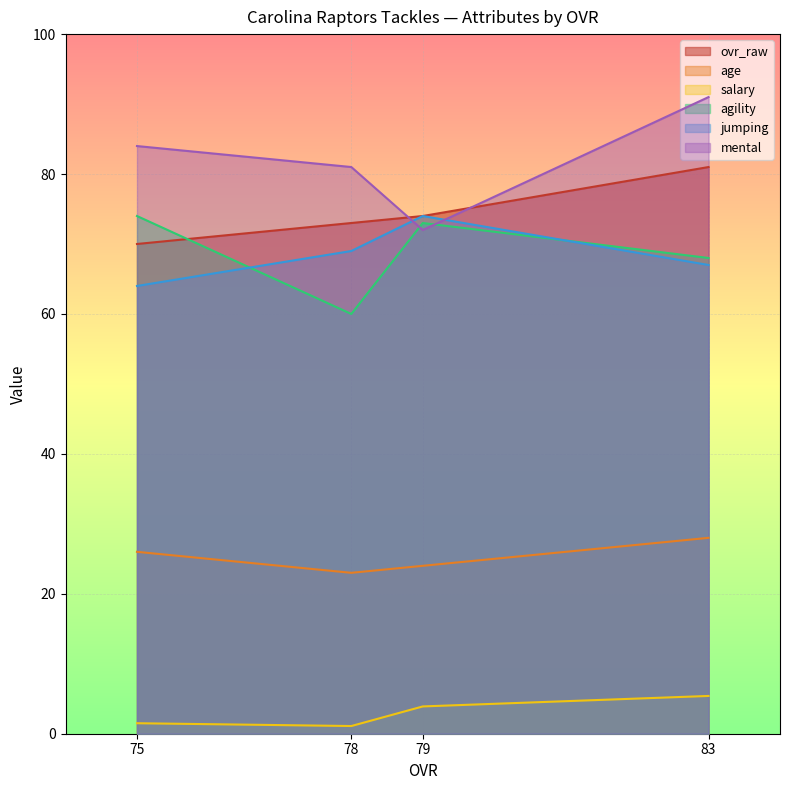

At which label is age closest to 25?

79